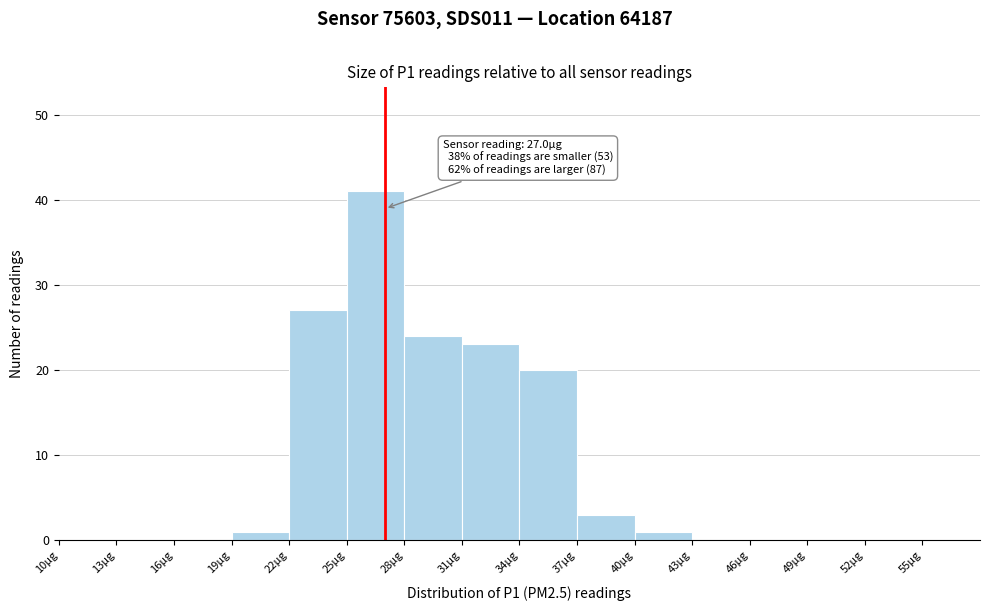

Over which range of the x-axis is the bar tallest?

25 to 28